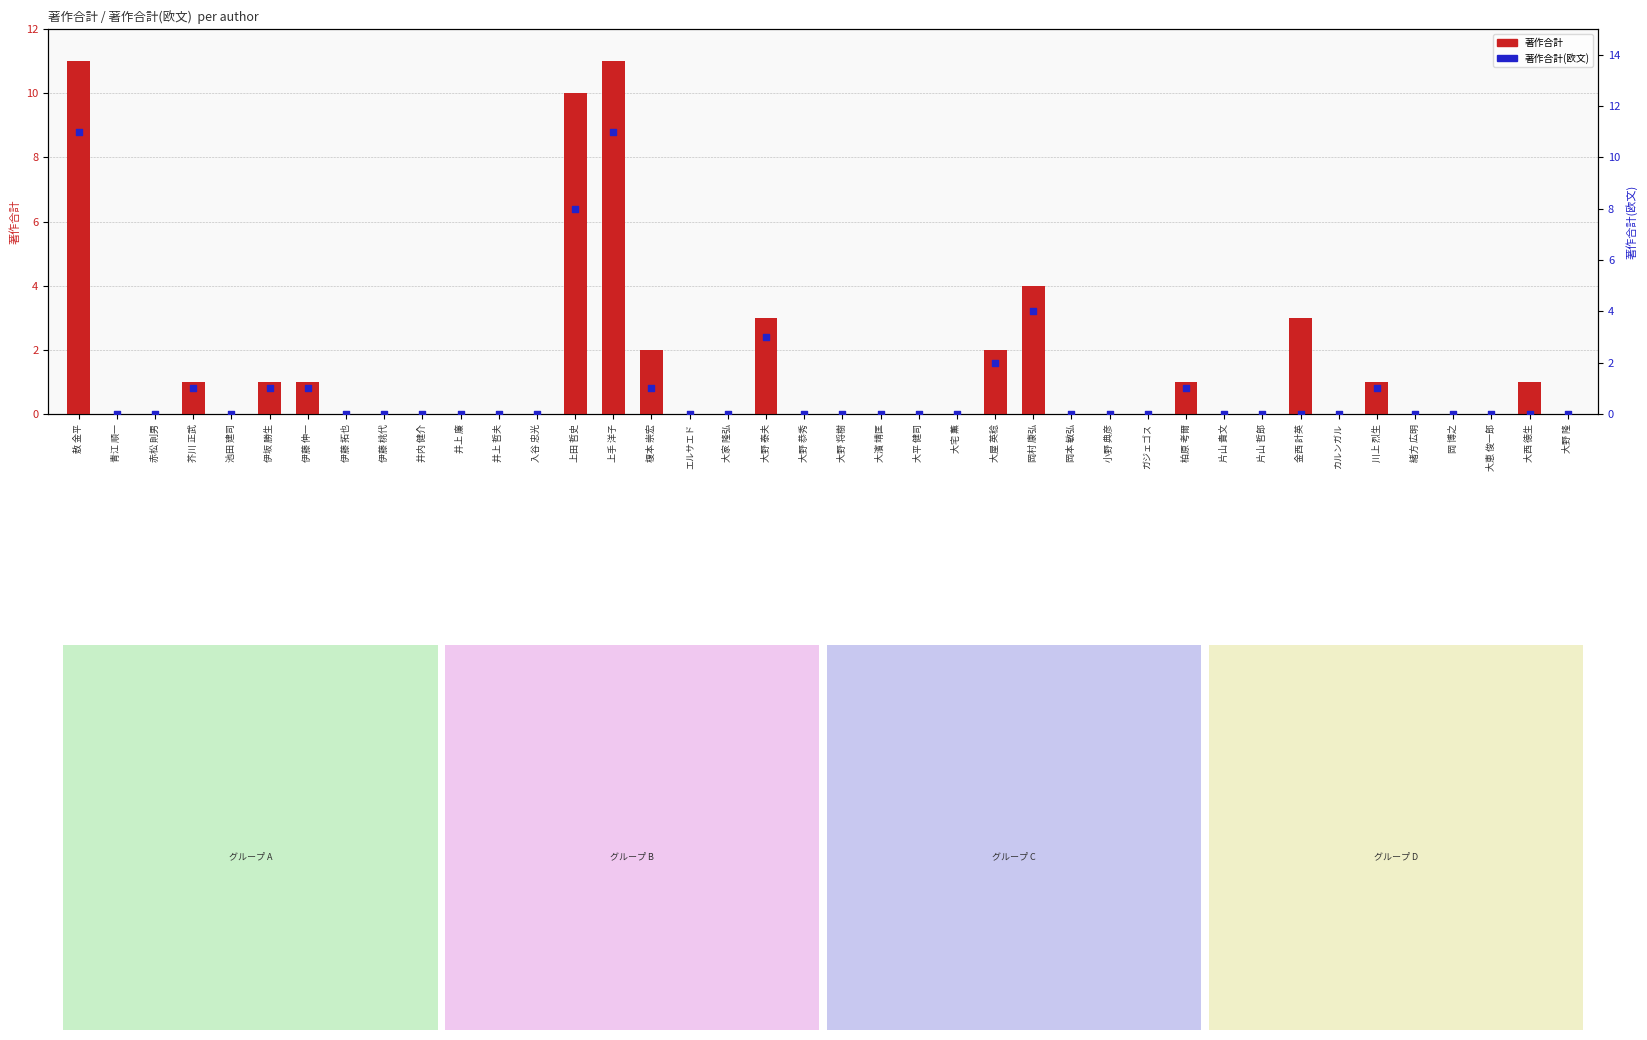

Which series has the largest total across all categories?

著作合計